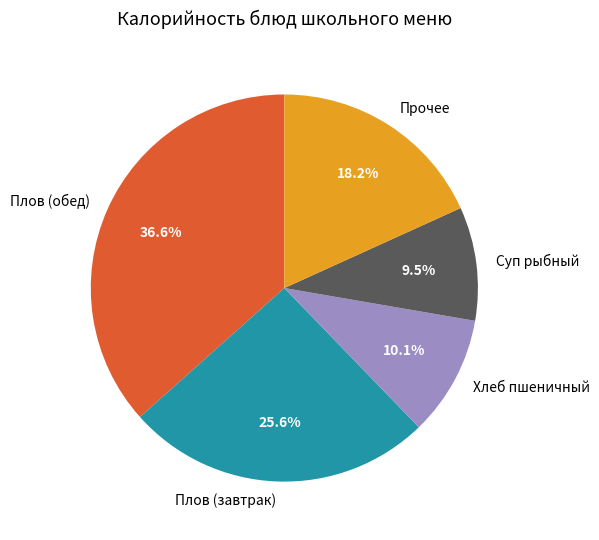

Rank the categories by value from lowest to highest.

Суп рыбный, Хлеб пшеничный, Прочее, Плов (завтрак), Плов (обед)